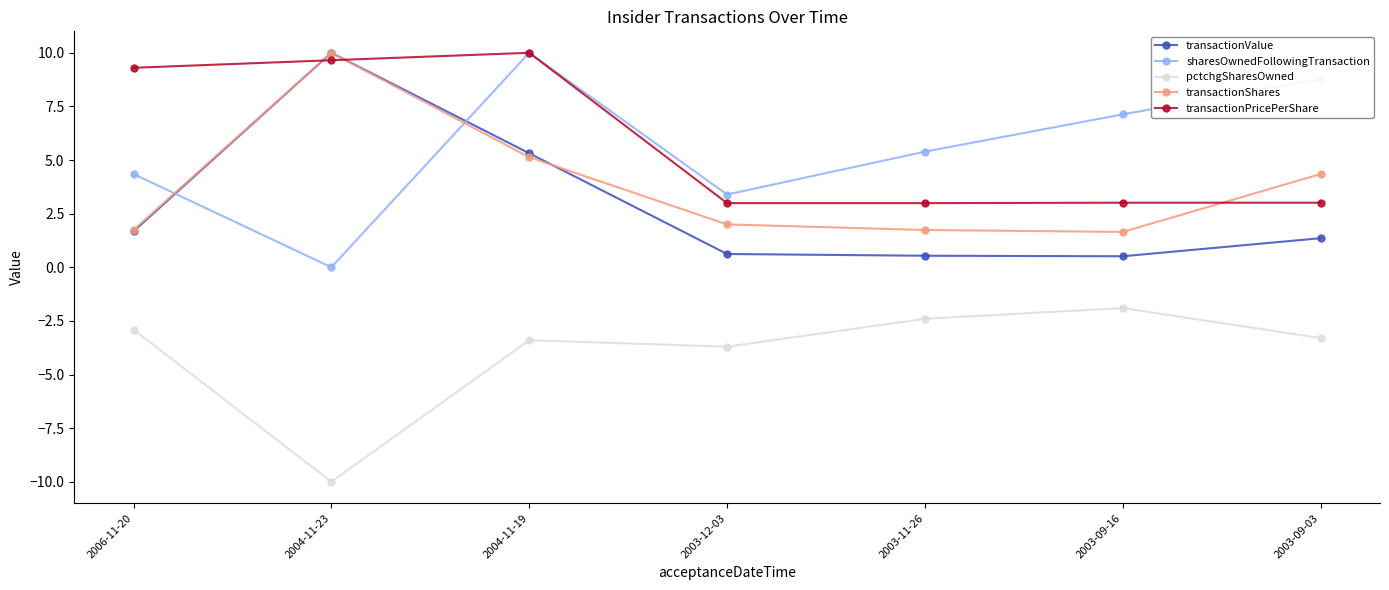

How many lines are shown in the chart?

5